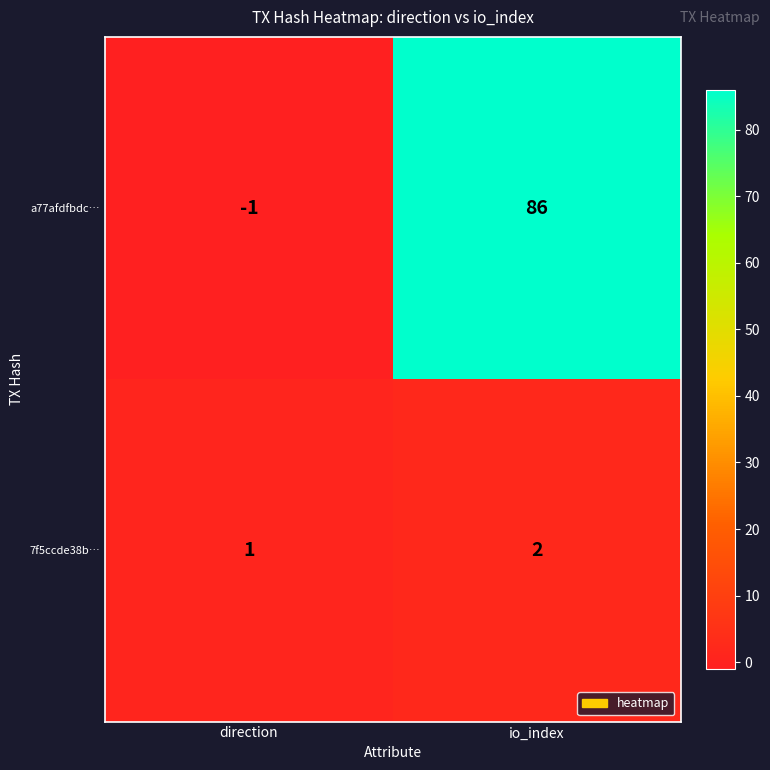

How many values in the 7f5ccde38b… series are below 2?

1